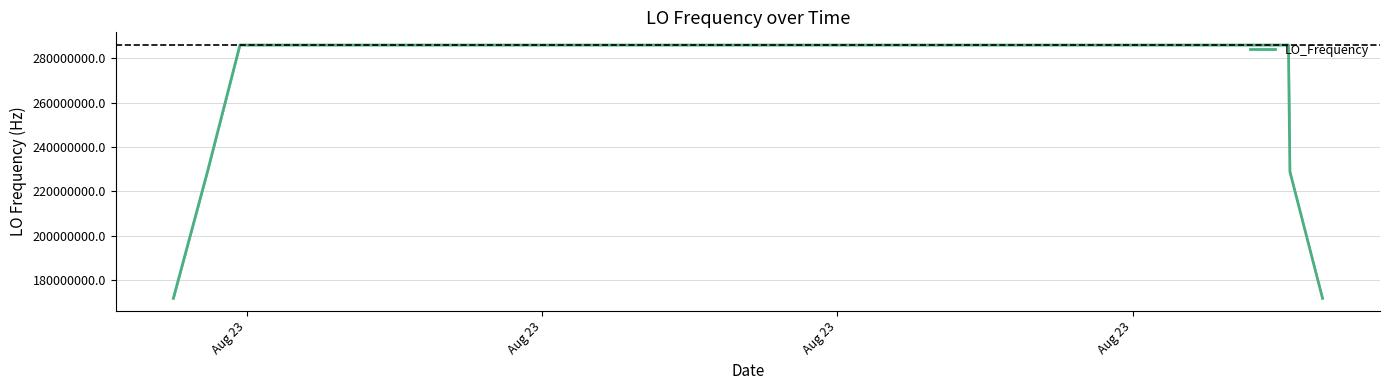

What is the average value?

277465589.9